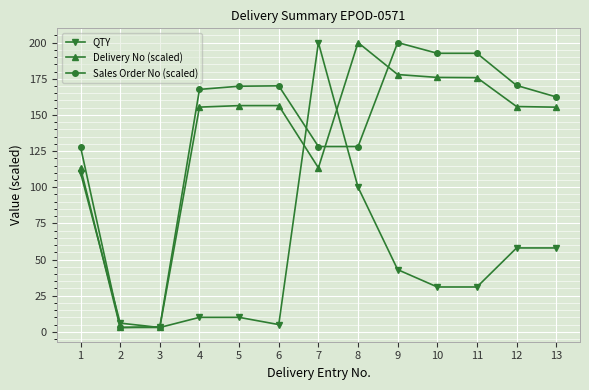

Count the number of data series in this chart.

3